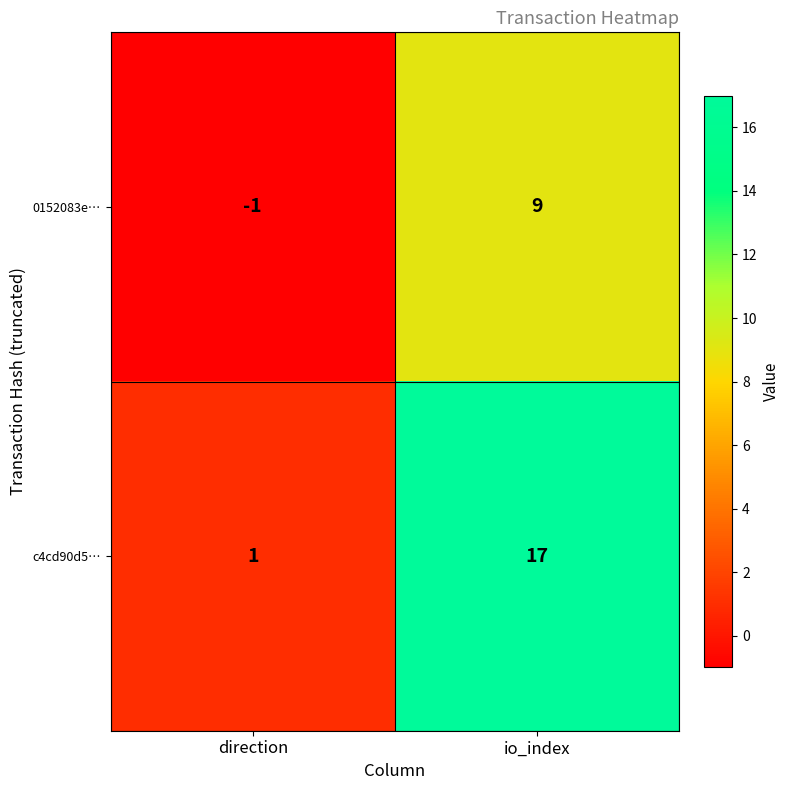

What is the average value of the c4cd90d5… series?

9